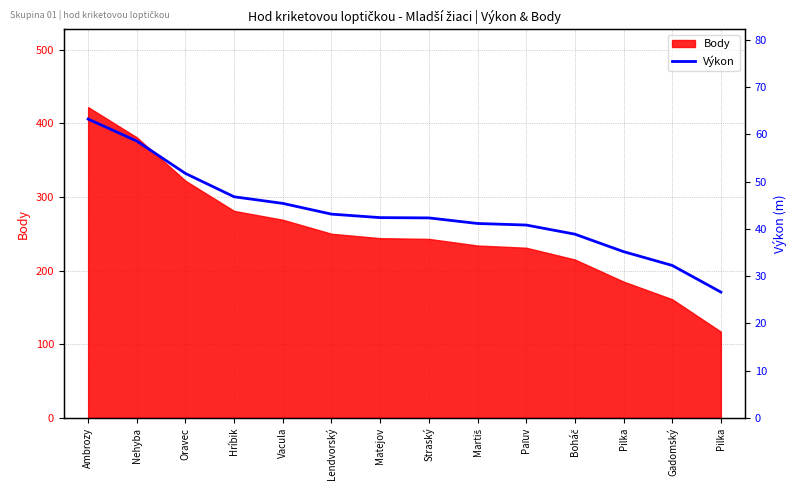

Does the chart display data point markers on the line(s)?

No